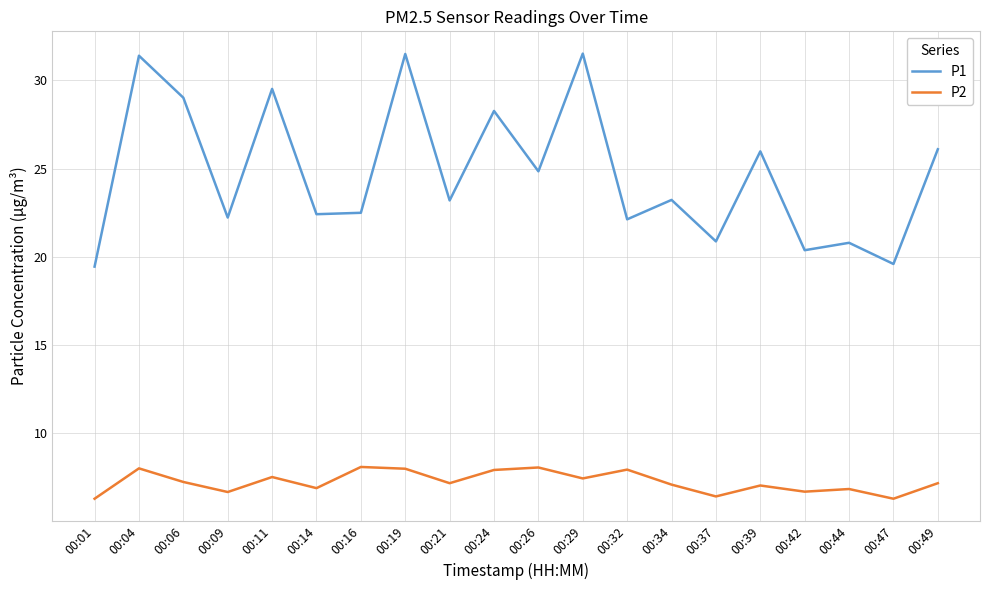

What is the greatest value displayed?

31.5